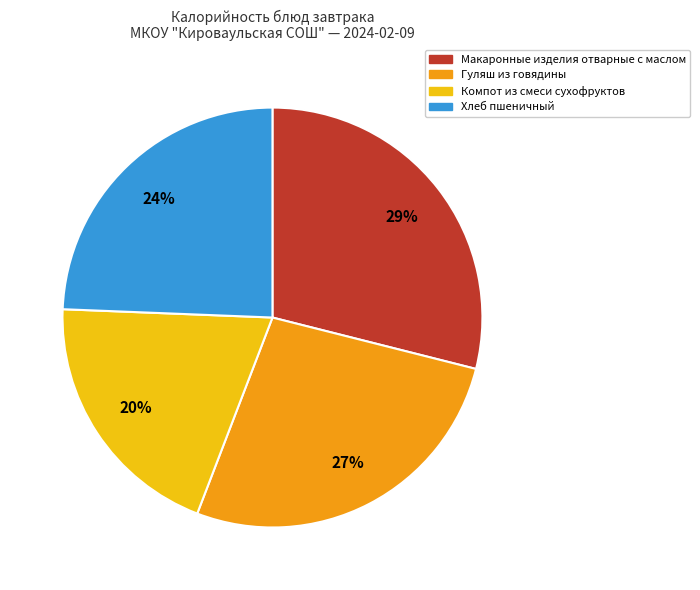

How many slices are in this pie chart?

4